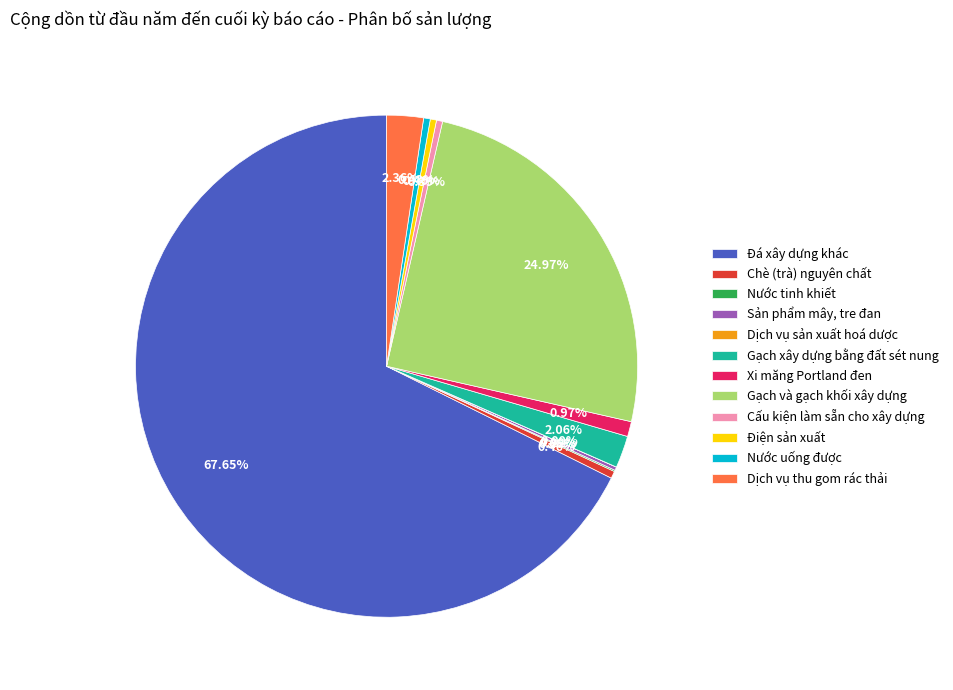

To the nearest percent, what is the average slice percentage?

8%